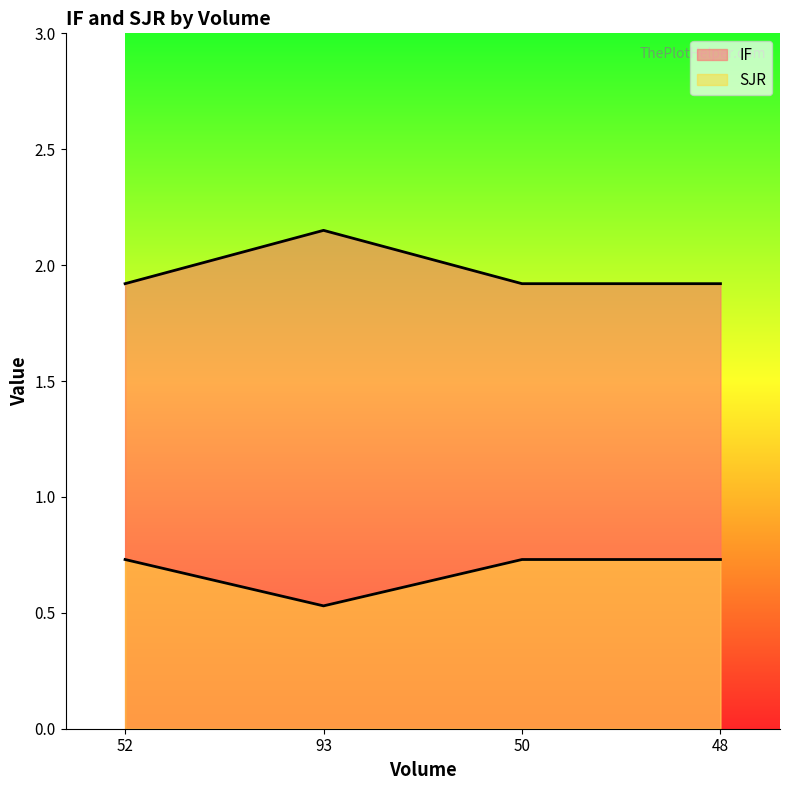

What is the value of the SJR point at the 2nd from the left?

0.5